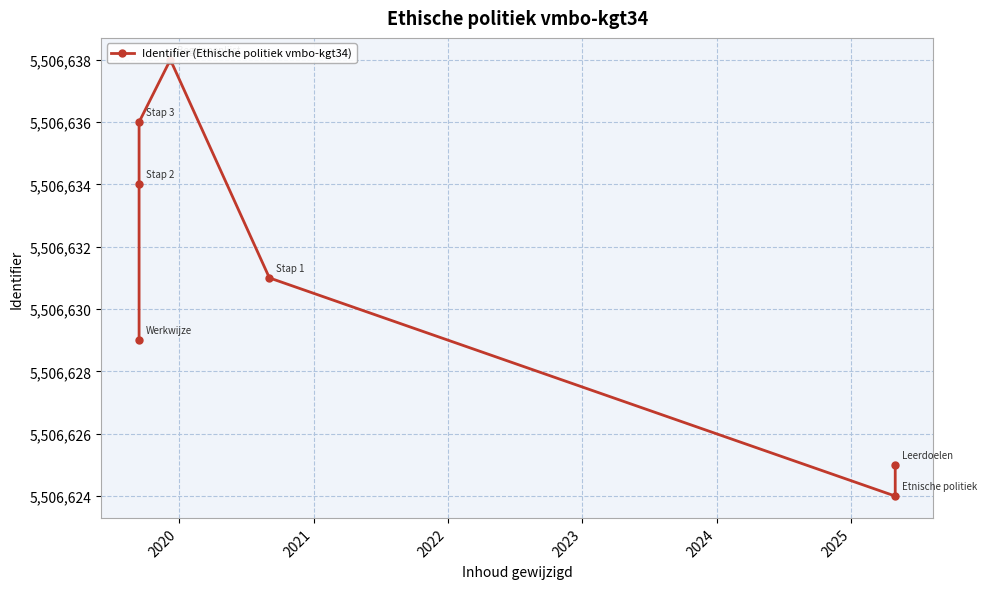

Count the number of data series in this chart.

1